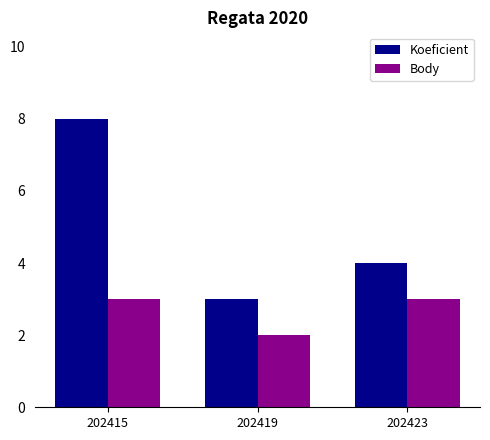

What is the difference between the maximum and minimum values in the Koeficient series?

5